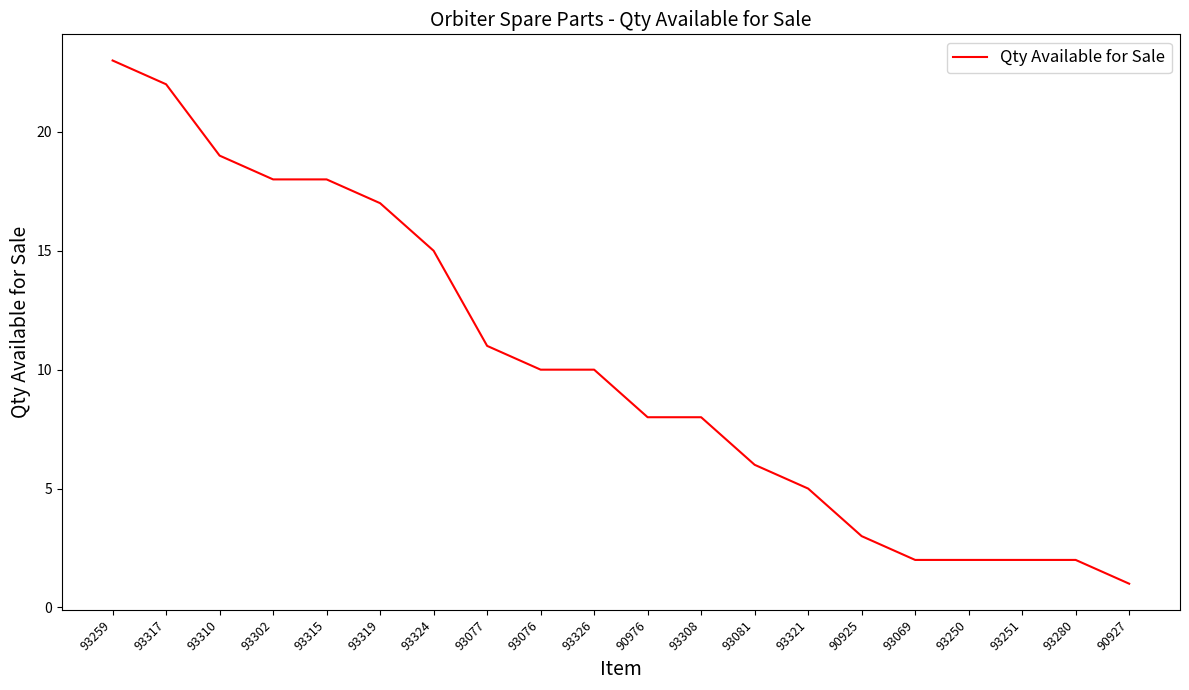

At which category does the chart reach its minimum across all series?

90927